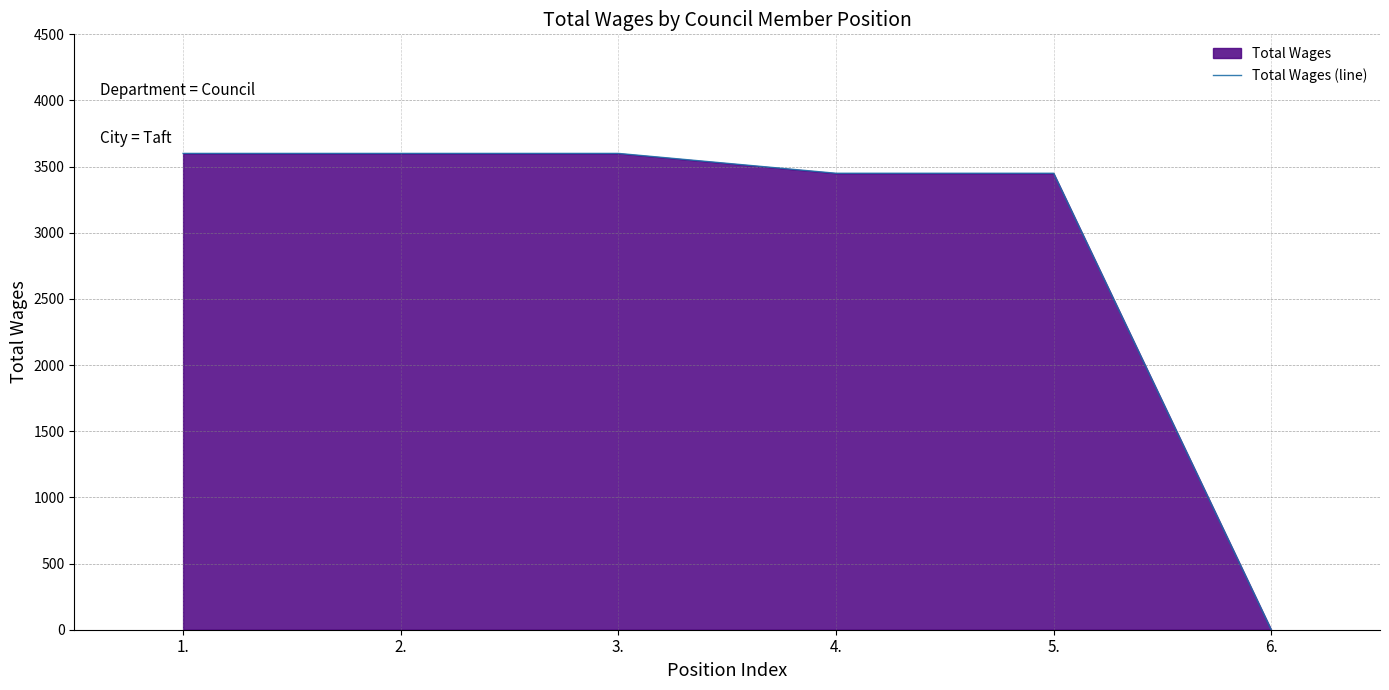

Does the chart have visible grid lines?

Yes